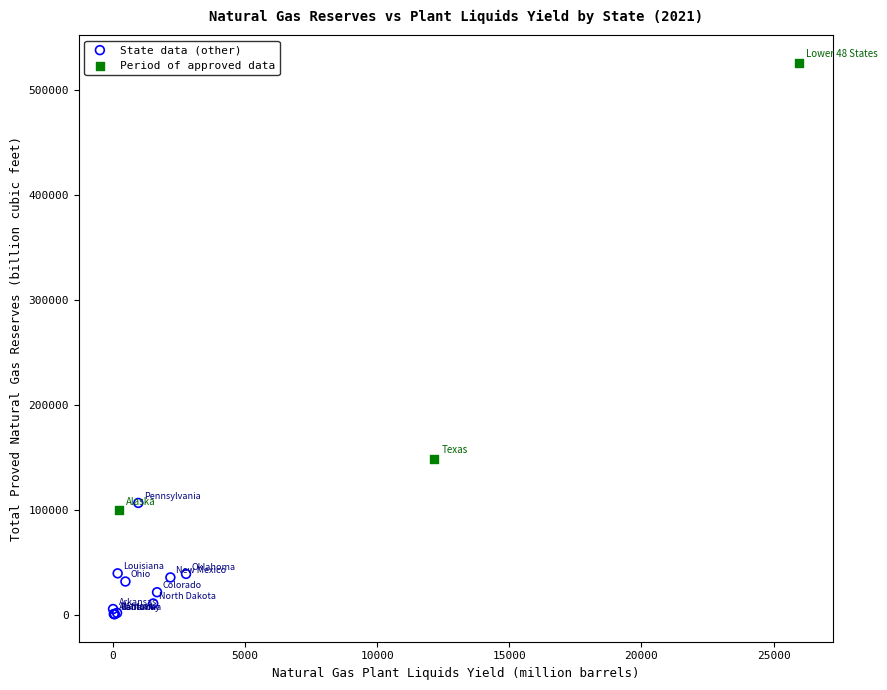

Which series has the widest spread of Y values?

Period of approved data